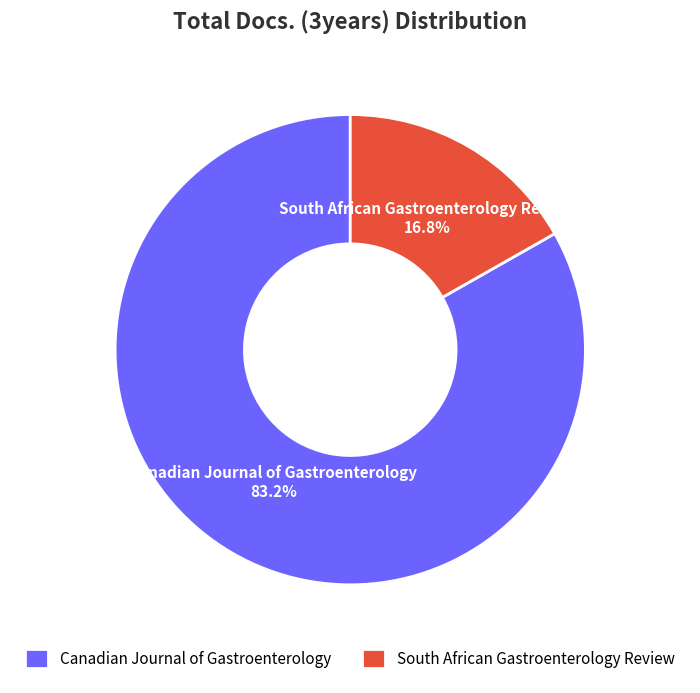

What percentage is the South African Gastroenterology Review slice, to the nearest percent?

17%